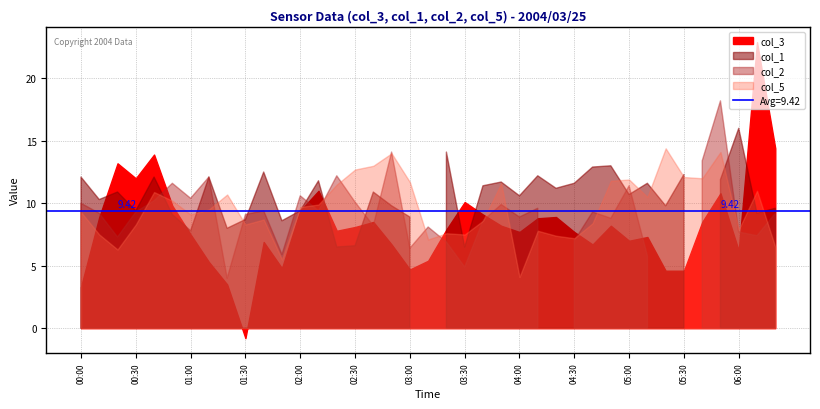

At which category does col_5 reach its first local peak?

2004/03/25 00:40